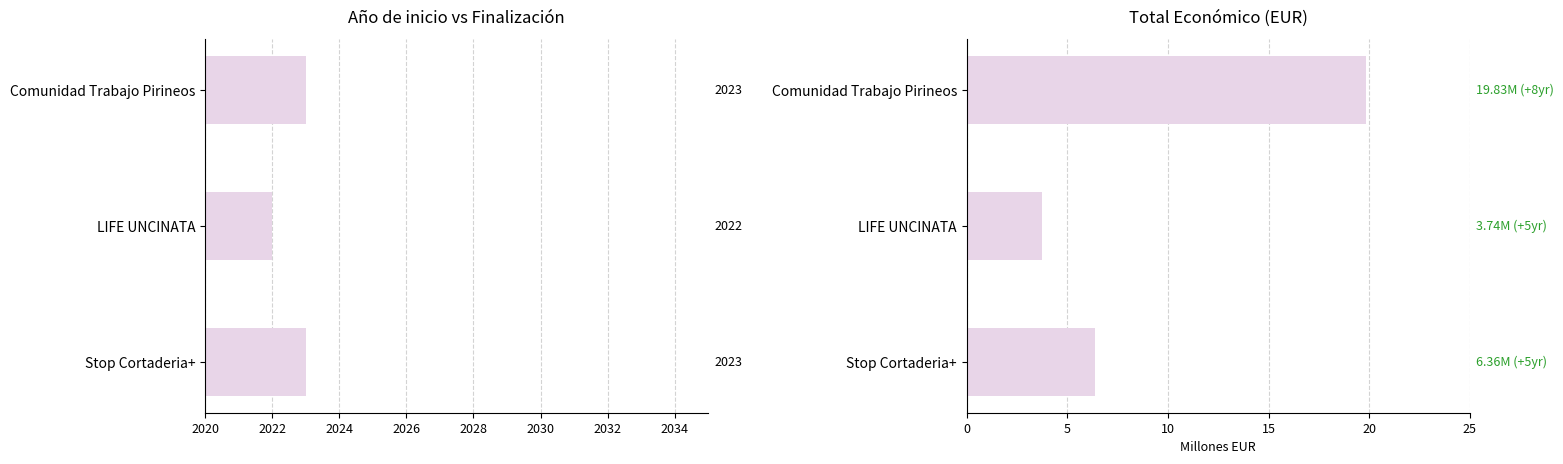

Rank the series by their maximum value, from highest to lowest.

Año de inicio, Total económico